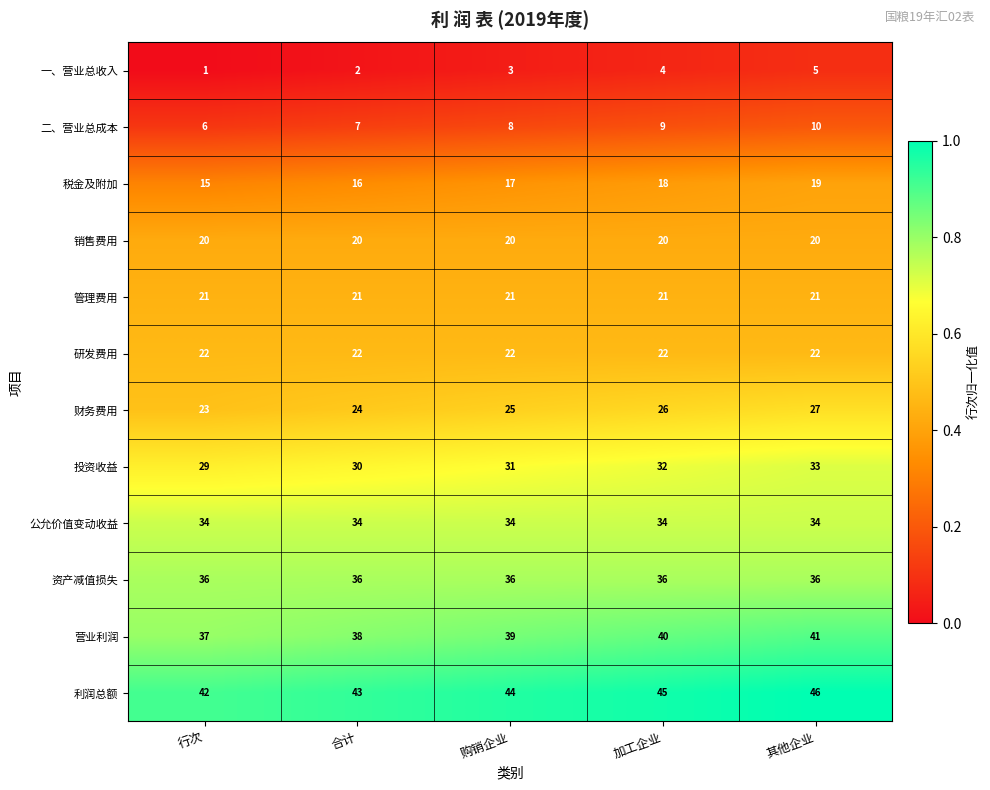

What is the sum of the 公允价值变动收益 values at 加工企业 and 合计?

68